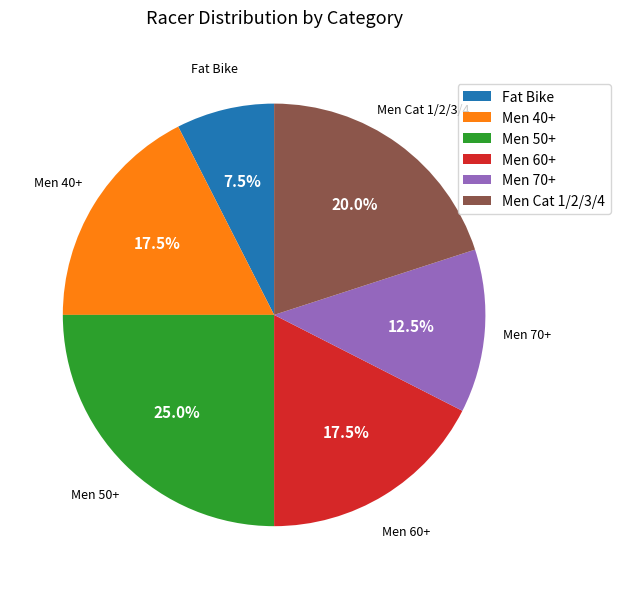

What is the ratio of the value at Men Cat 1/2/3/4 to the value at Men 70+?

1.6